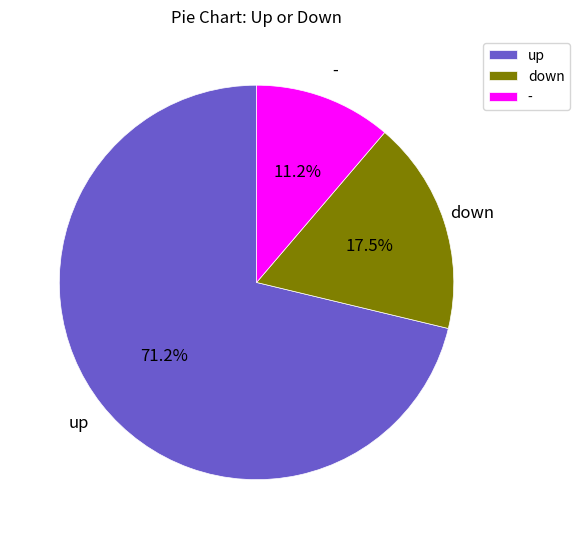

The - slice represents 23% of the pie. True or false?

False